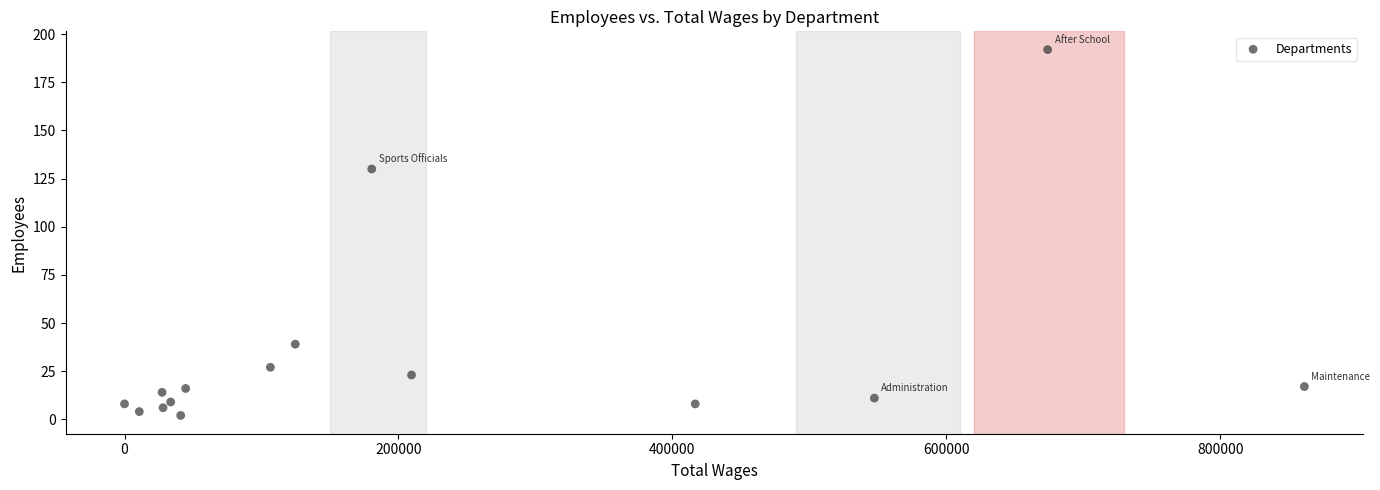

What is the range of X values (max minus min)?

861343